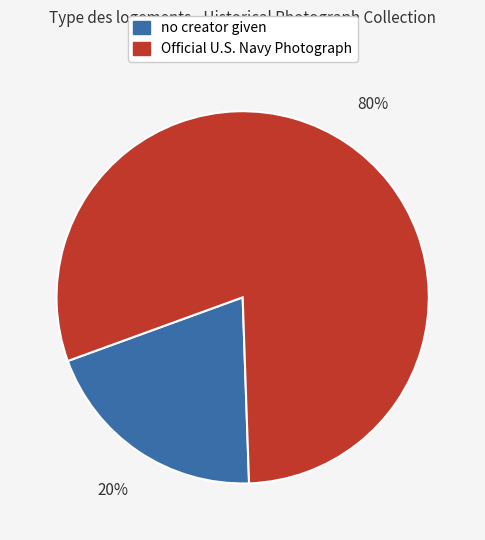

Does any single category account for the majority?

Yes